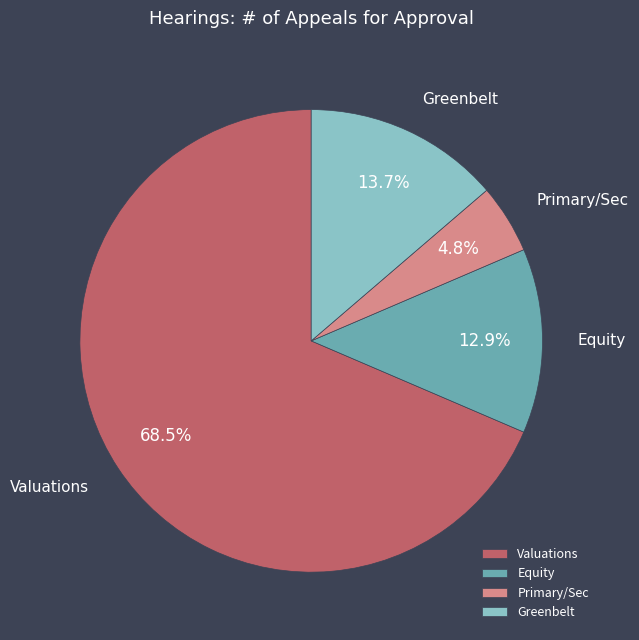

To the nearest percent, what is the difference between the Valuations and Equity slice percentages?

56%